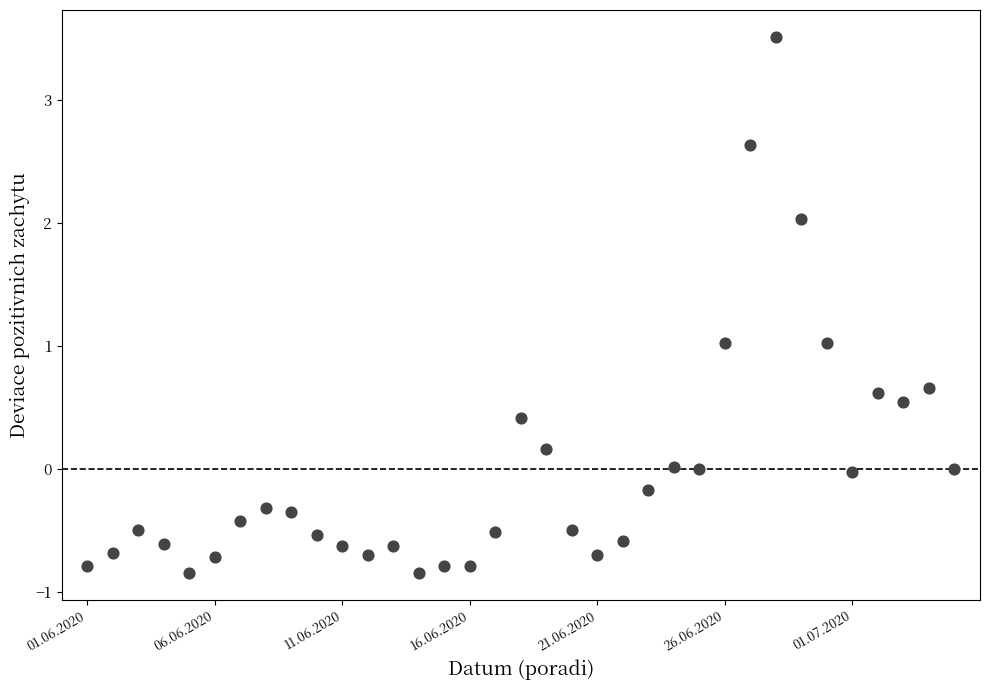

What is the range of X values (max minus min)?

34.0